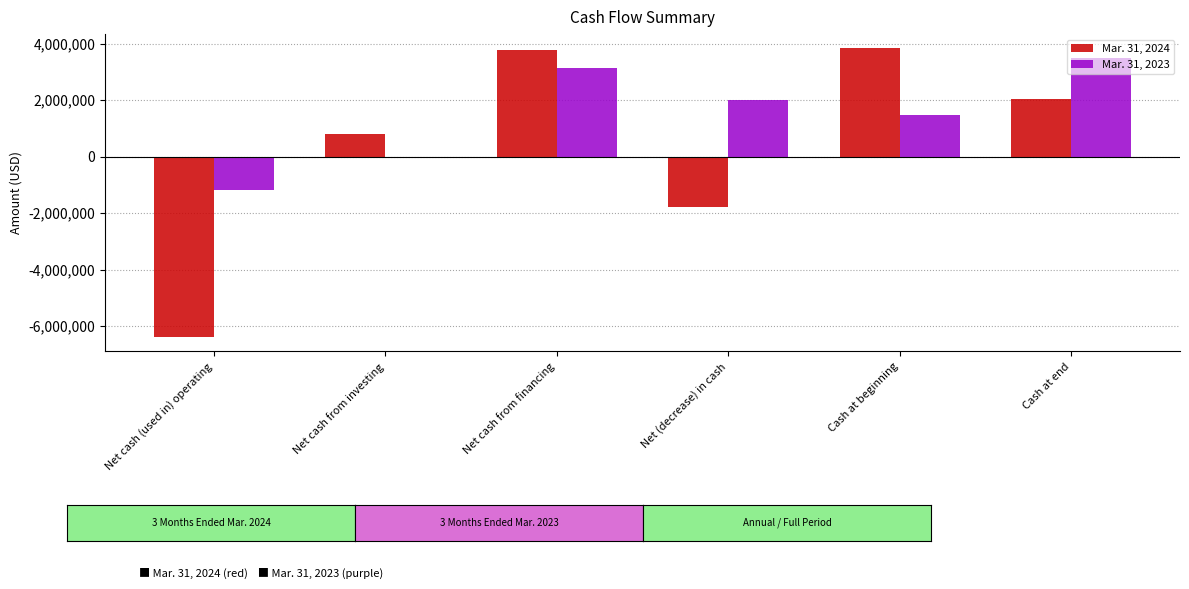

Does the chart contain stacked bars?

No